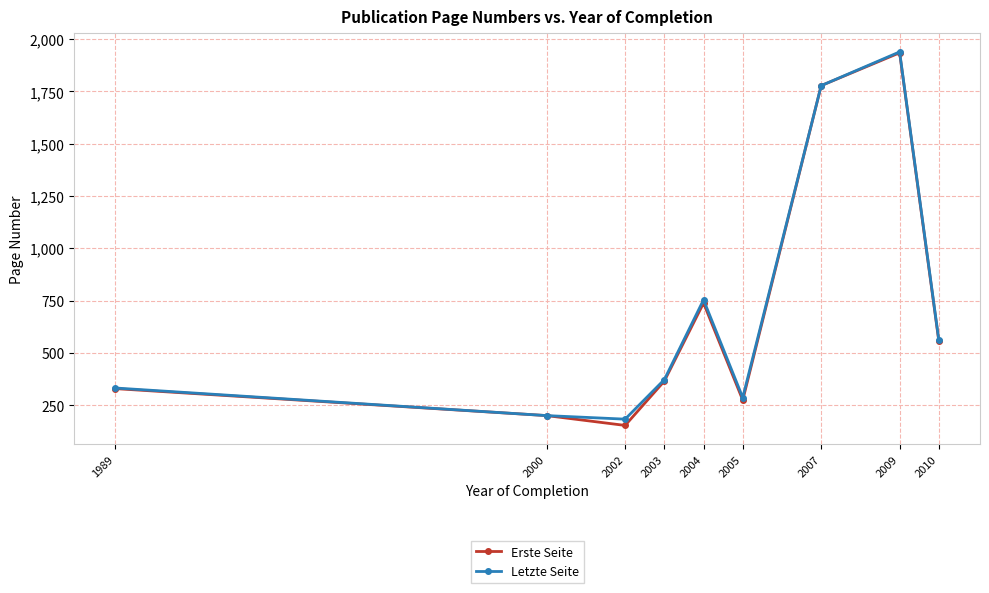

At 2002, list the series in order from largest to smallest.

Letzte Seite, Erste Seite